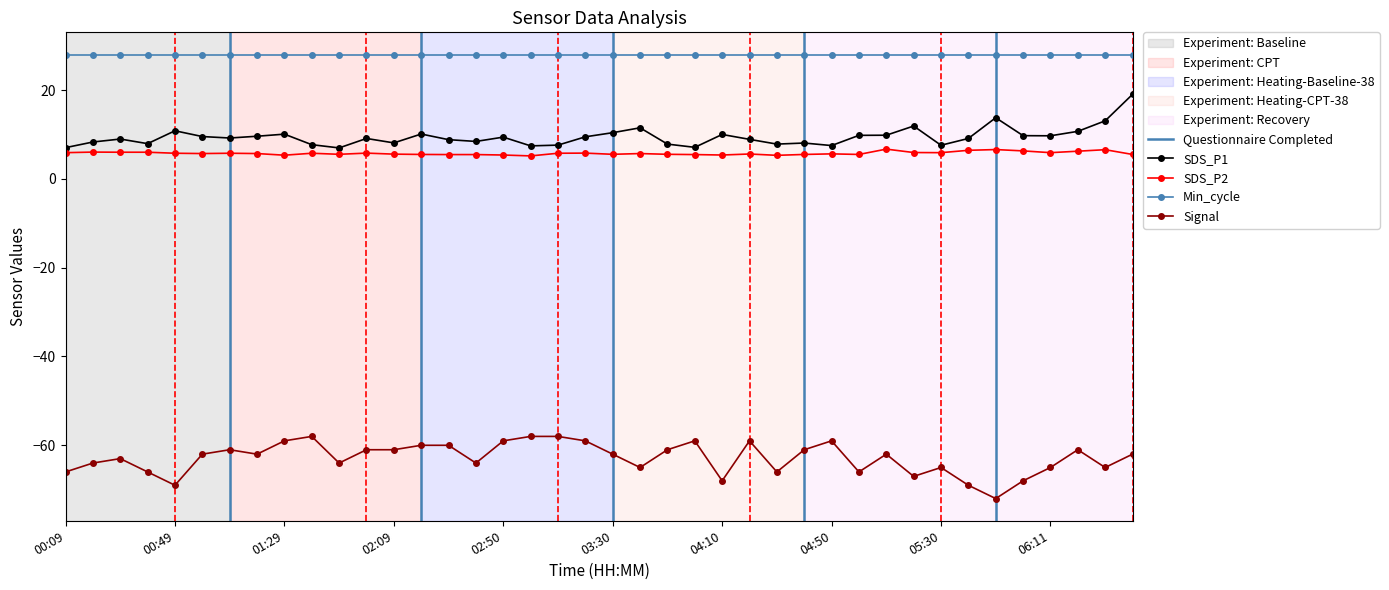

How many values in the Signal series are below -62?

18